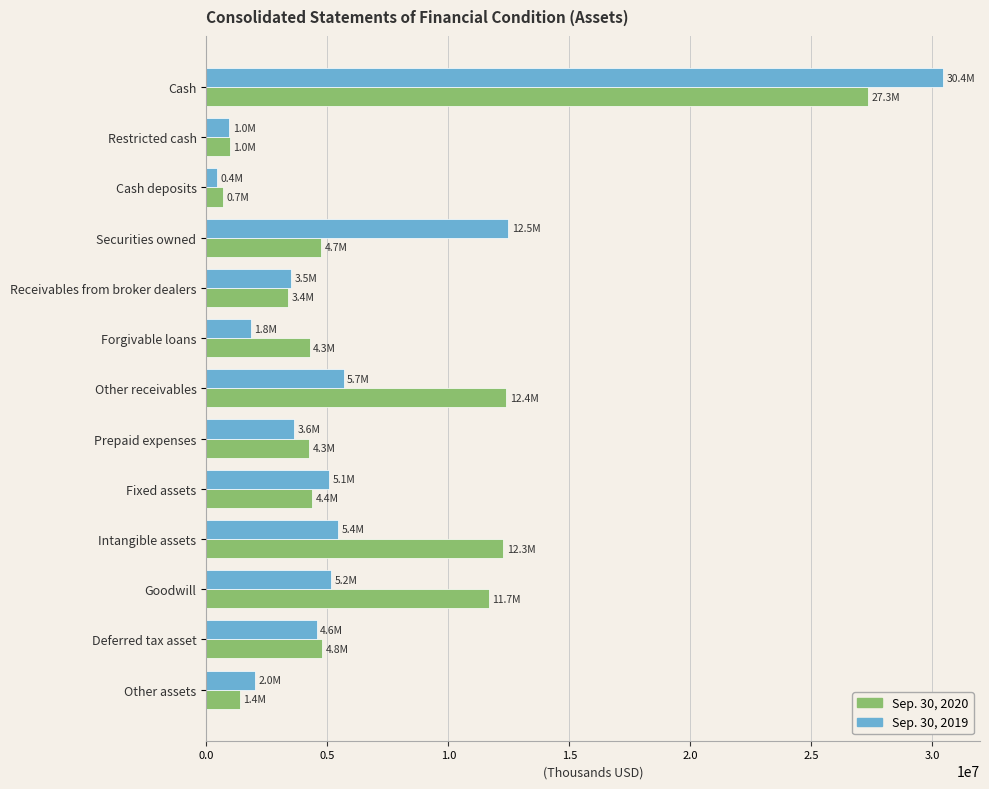

What are all the series names shown in the legend?

Sep. 30, 2020, Sep. 30, 2019